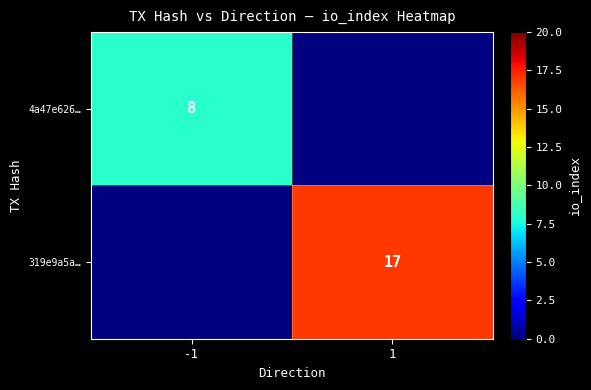

True or false: 4a47e626… has a value of 8 at -1.

True